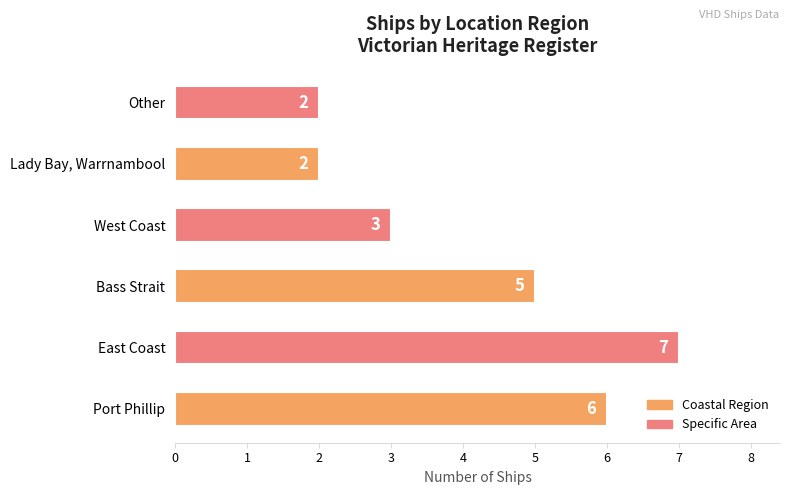

Are the bars horizontal?

Yes